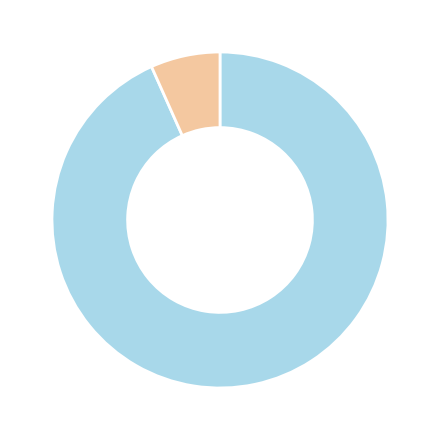

Does any single category account for the majority?

Yes